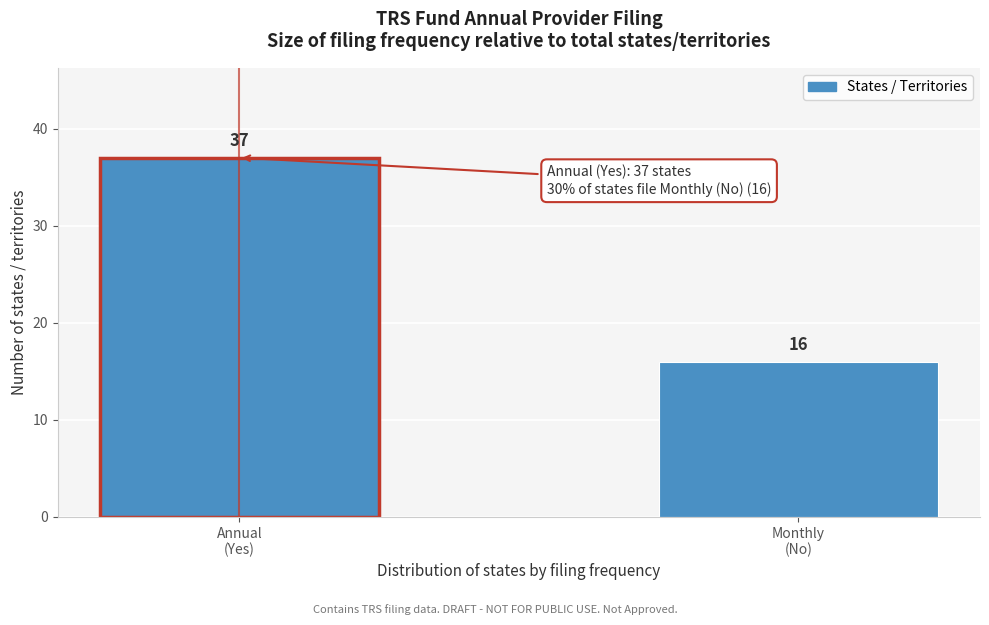

Reading right to left, list all the values displayed in this chart.

16	37